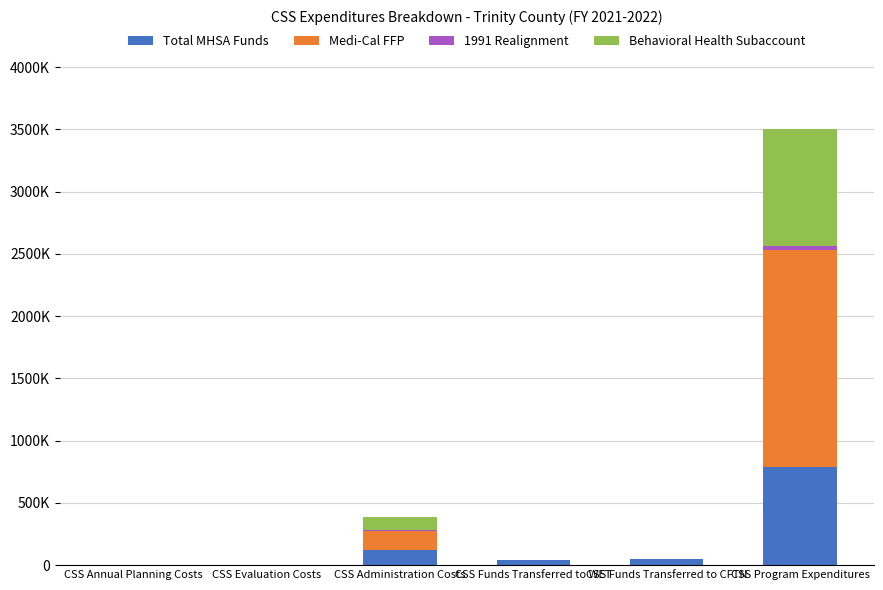

What is the label of the 4th bar from the left?

CSS Funds Transferred to WET